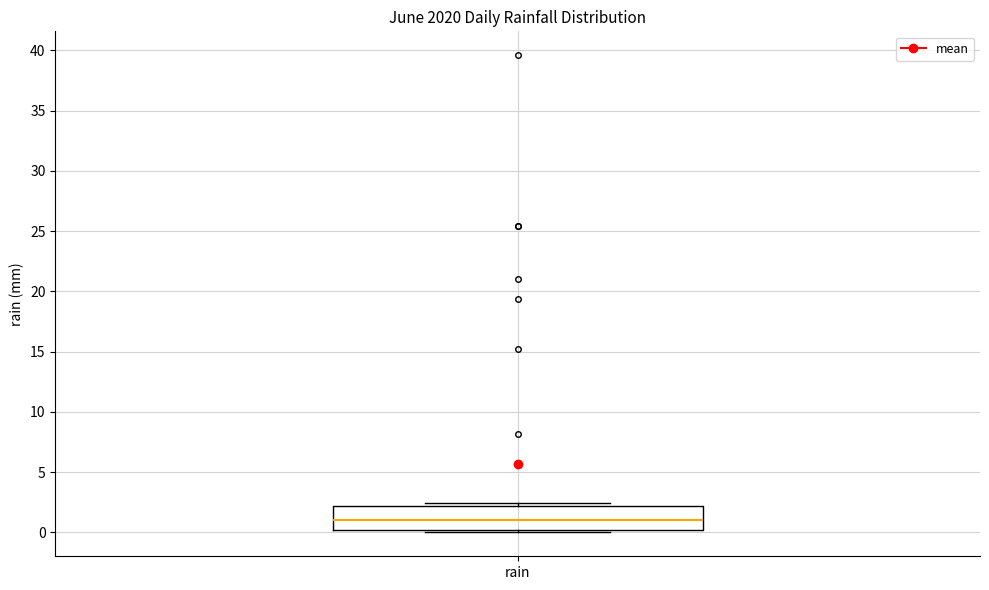

Transcribe this box plot: give where the median line is, the range the box spans, and where the two whiskers end, as read against the y-axis. The values are not printed on the chart, so give them approximately, as read against the axis.

median 1.0, box 0.0 to 2.0, whiskers 0.0 (just below the box's lower edge) to 2.5